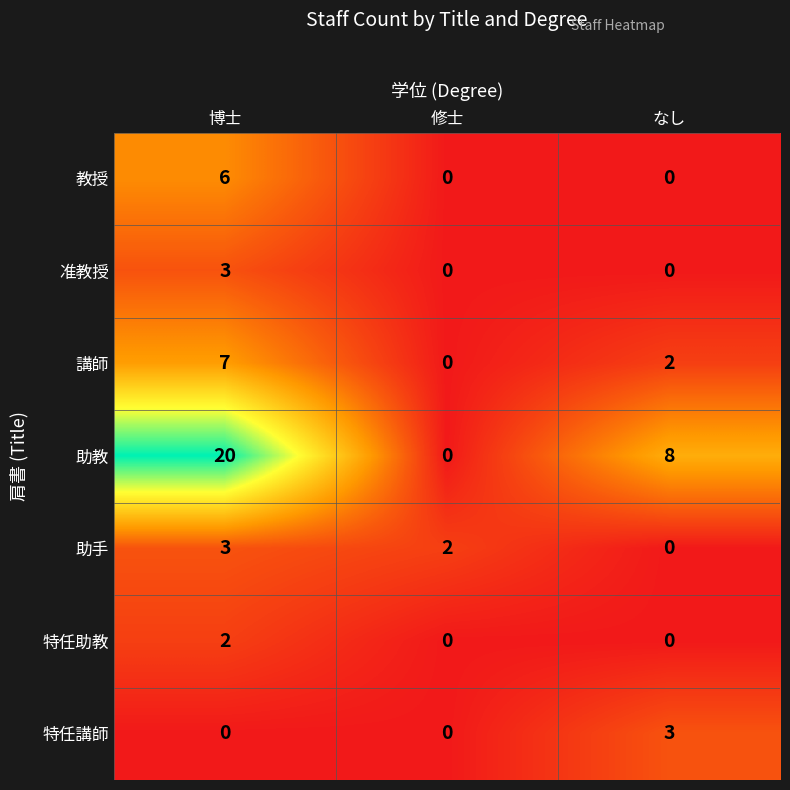

At which label does 特任助教 reach its peak?

博士